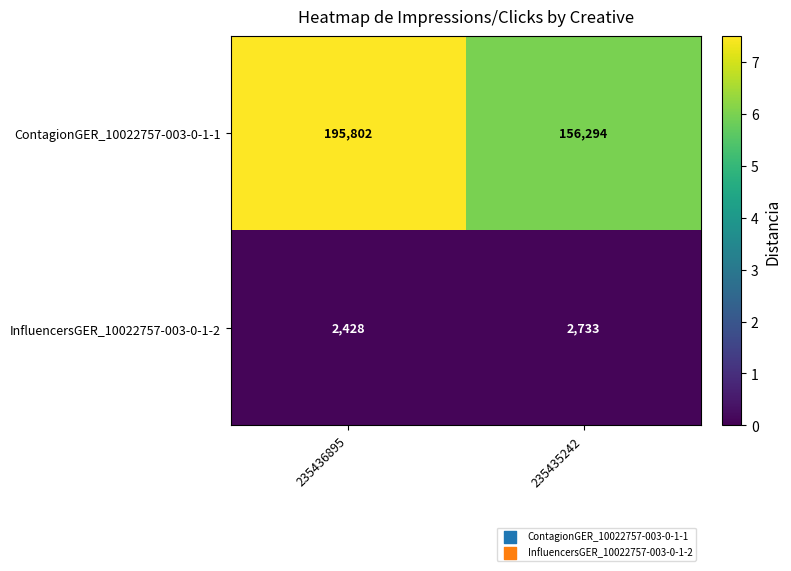

At which label does ContagionGER_10022757-003-0-1-1 reach its peak?

235436895